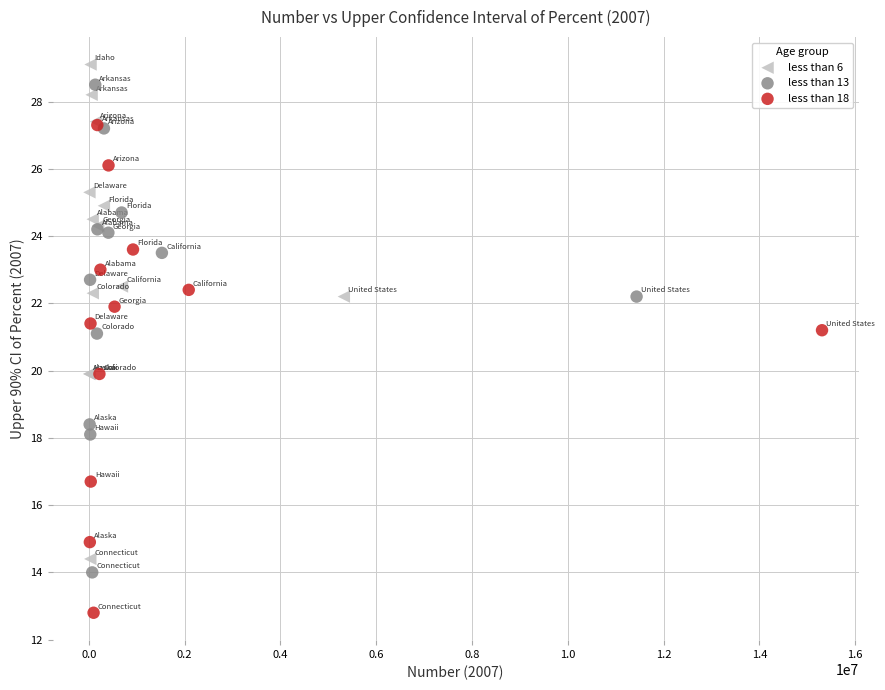

Which series reaches the minimum Y coordinate?

less than 18